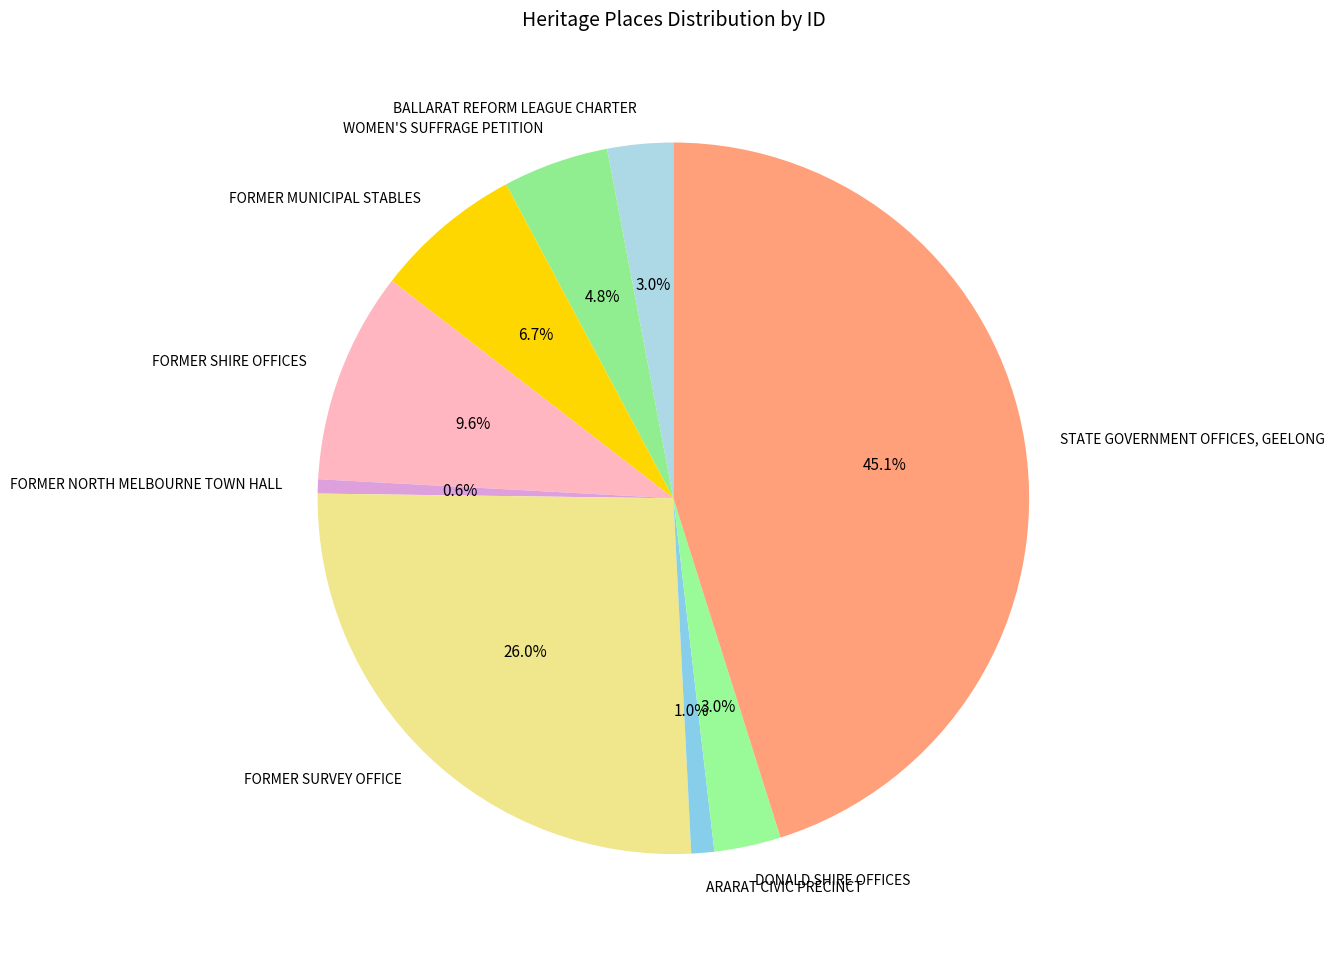

The FORMER NORTH MELBOURNE TOWN HALL slice represents 1% of the pie. True or false?

True